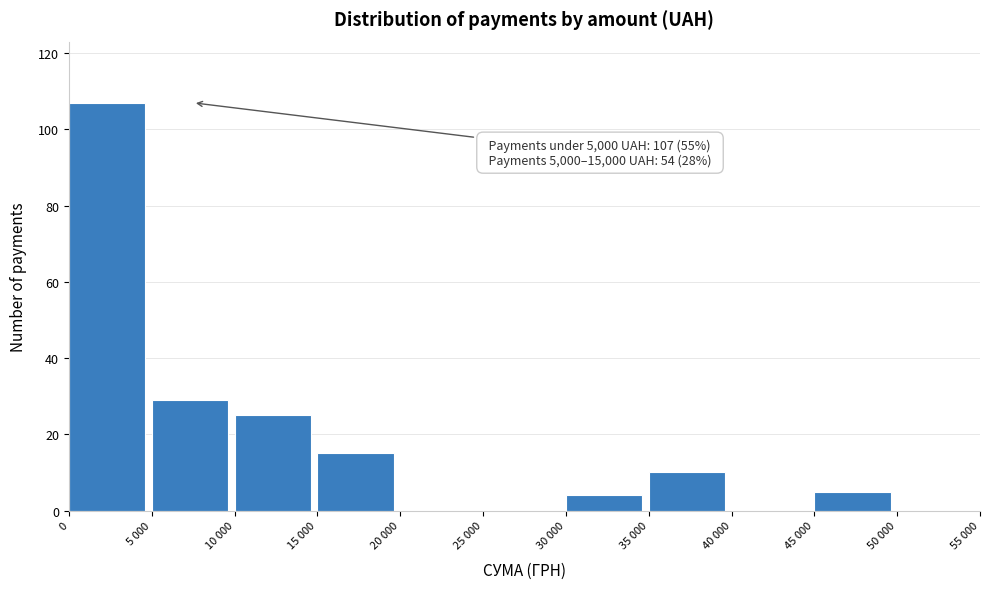

Reading left to right, extract all data points from this chart.

0=107	5 000=29	10 000=25	15 000=15	20 000=0	25 000=0	30 000=4	35 000=10	40 000=0	45 000=5	50 000=0